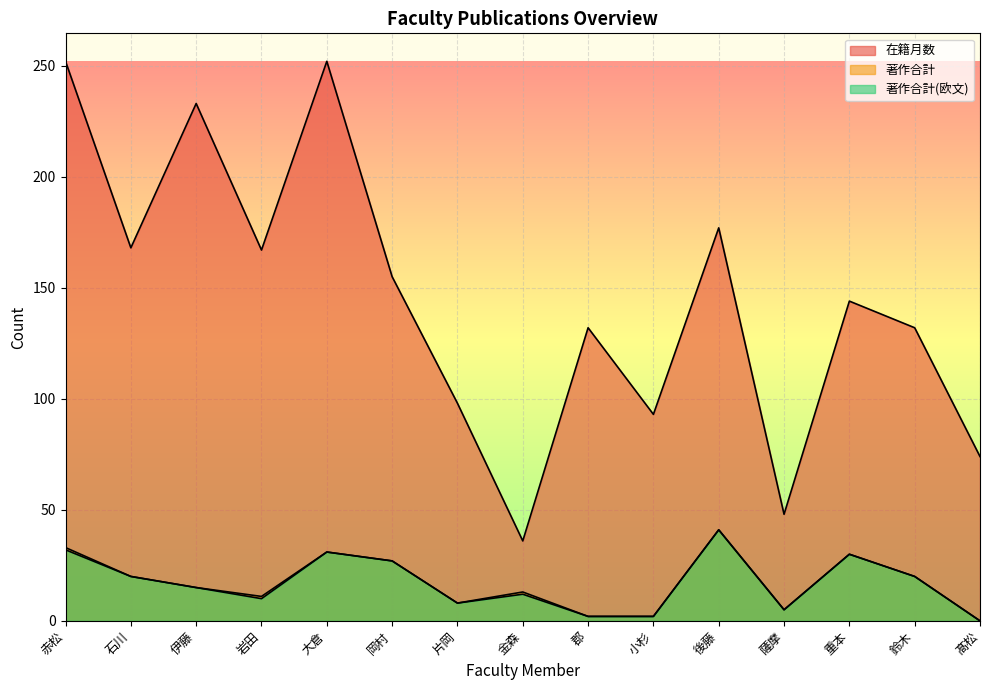

What is the difference between the maximum and minimum values in the 著作合計(欧文) series?

41